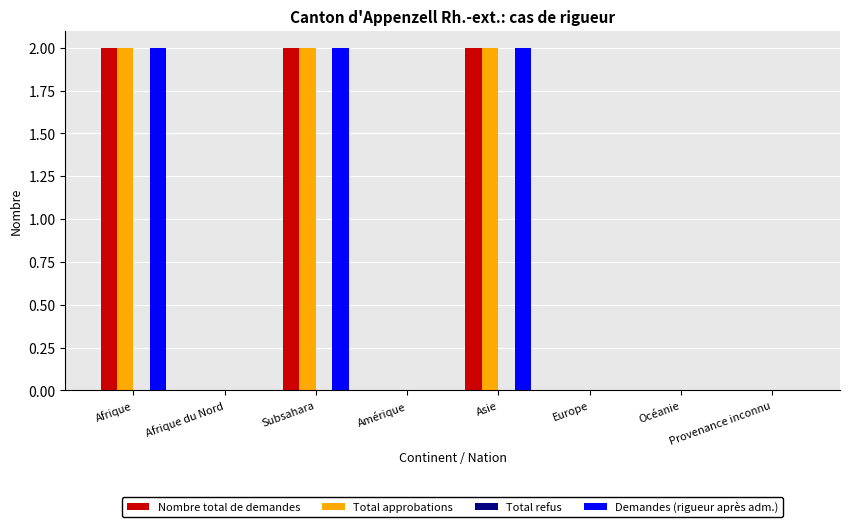

Does the chart contain stacked bars?

No